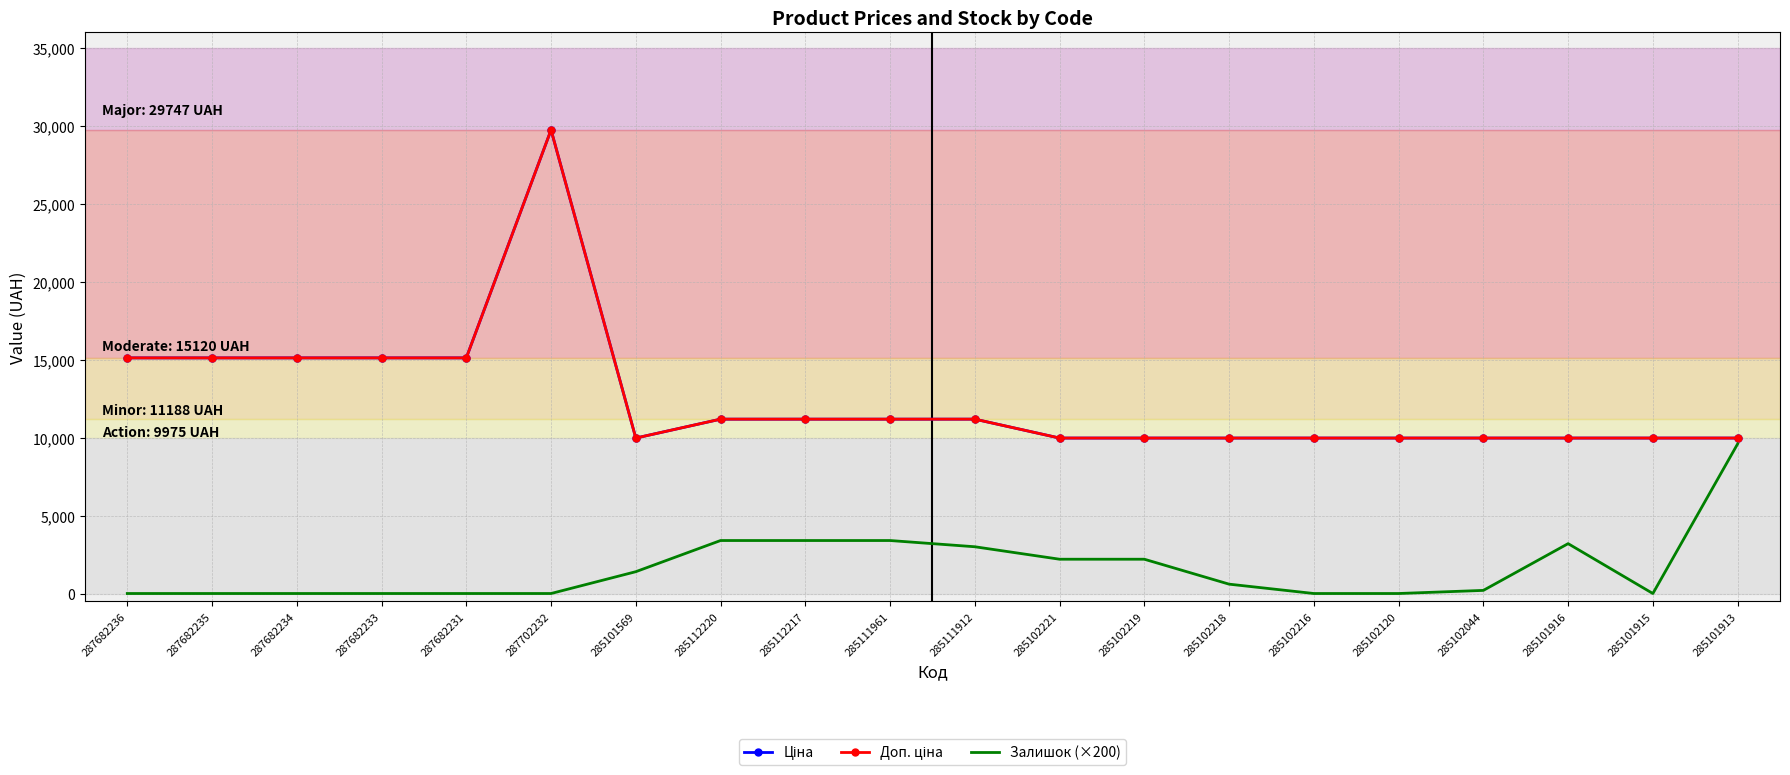

In Ціна, how many points are lower than both neighbors (excluding endpoints)?

1